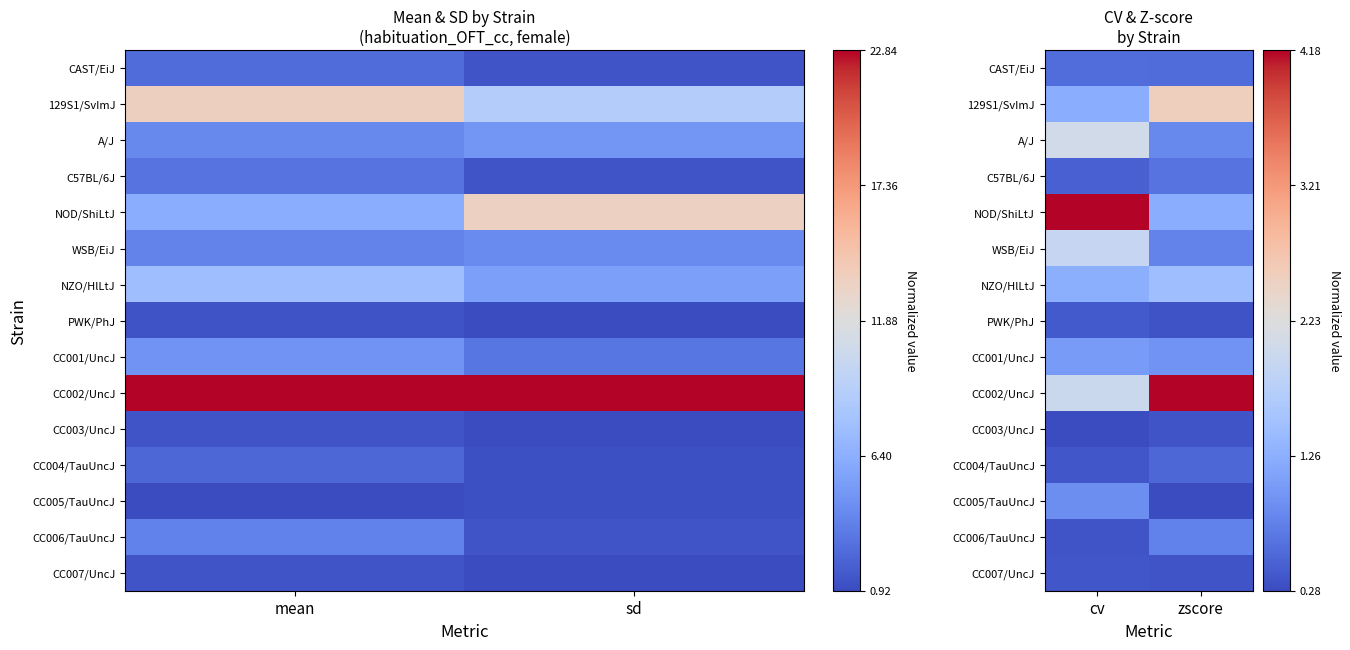

The value of CC007/UncJ at zscore is 0.0. True or false?

False